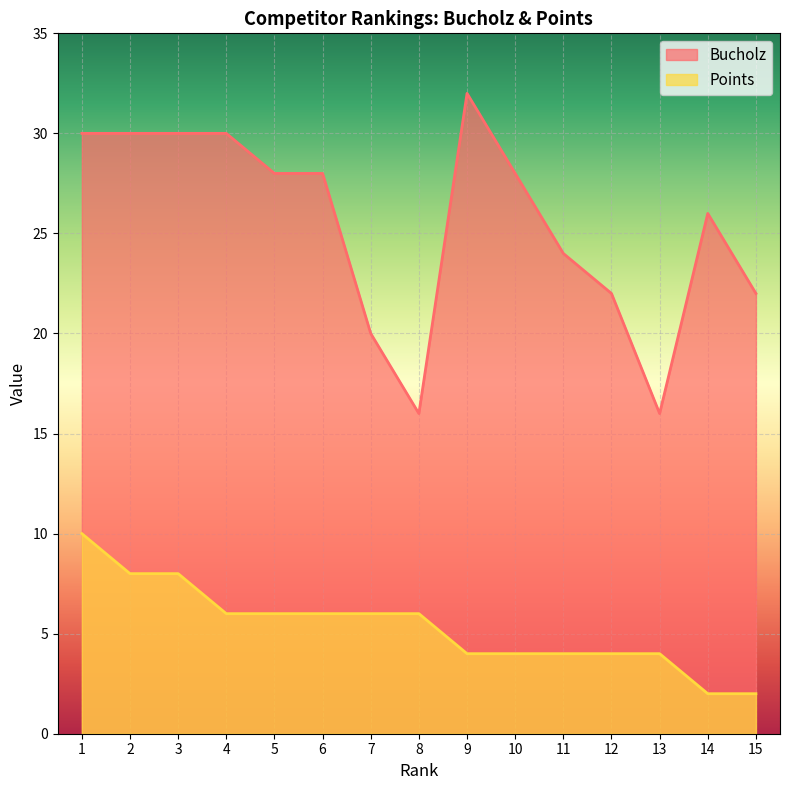

What is the spread (max minus min) of values at 10?

24